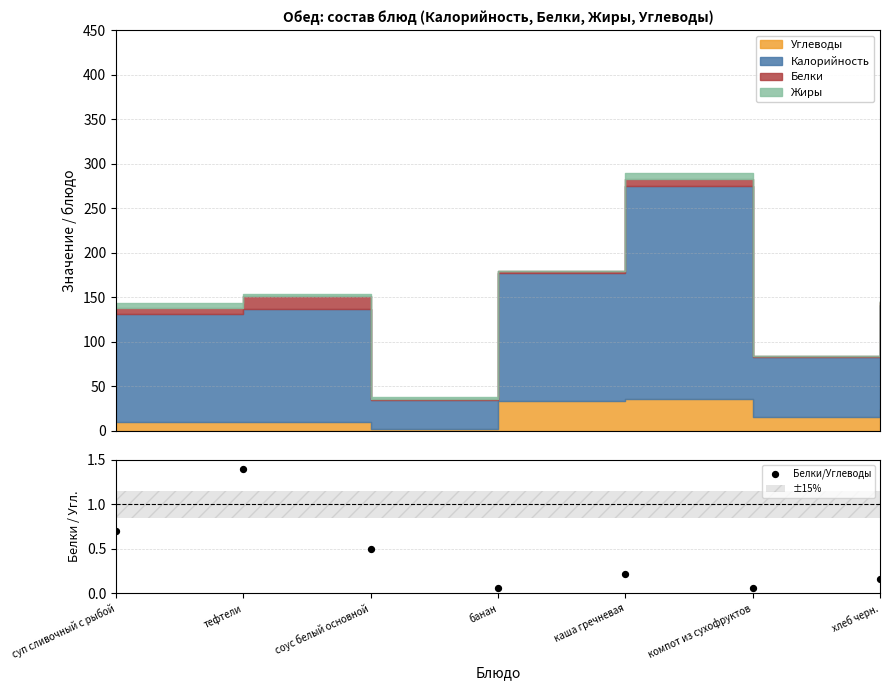

What is the change in value from тефтели to хлеб черн.?

-1.2